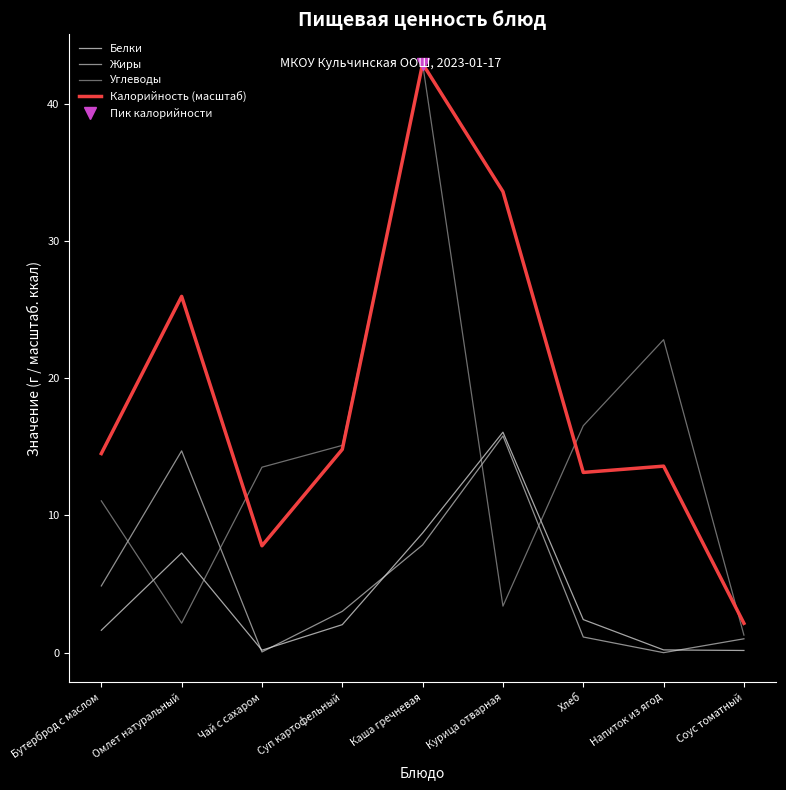

The Жиры series shows 15.8 at Курица отварная. True or false?

True